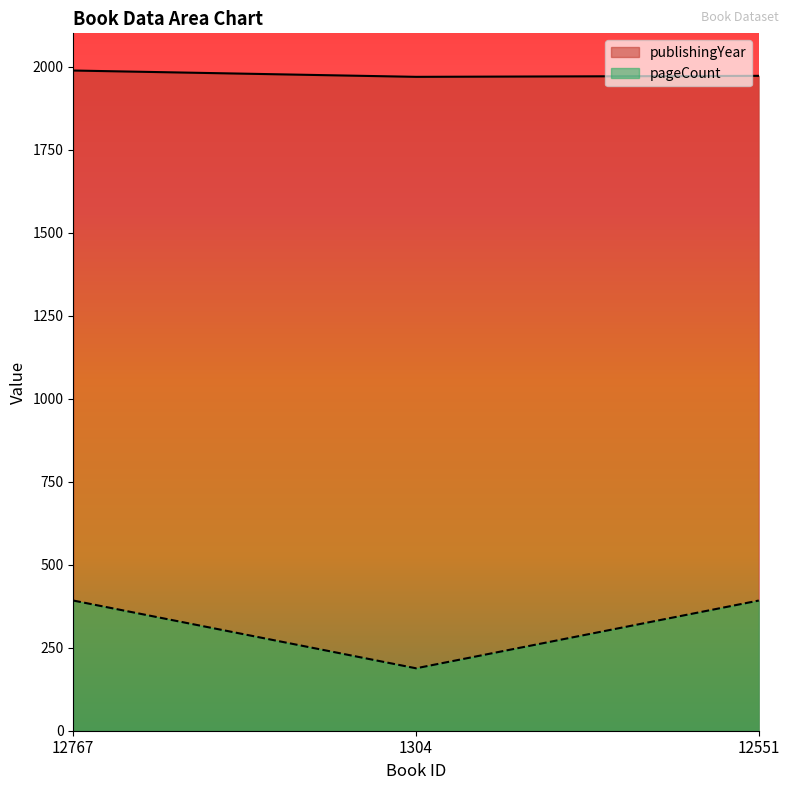

What is the spread (max minus min) of values at 12767?

1596